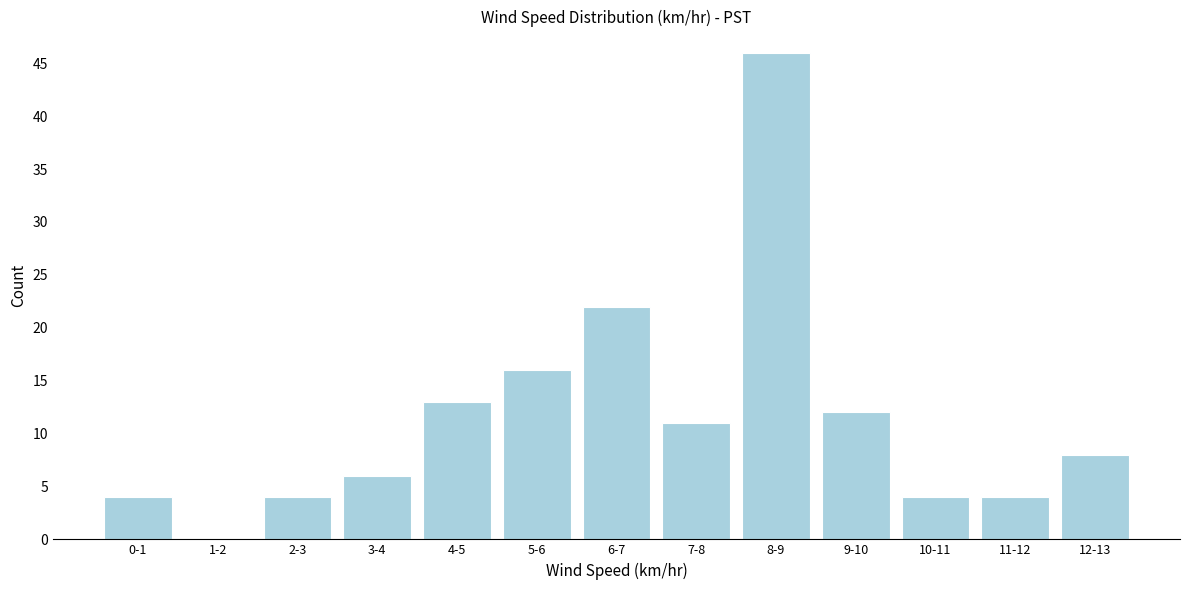

Reading left to right, transcribe all the data shown in this chart.

0-1=4	1-2=0	2-3=4	3-4=6	4-5=13	5-6=16	6-7=22	7-8=11	8-9=46	9-10=12	10-11=4	11-12=4	12-13=8